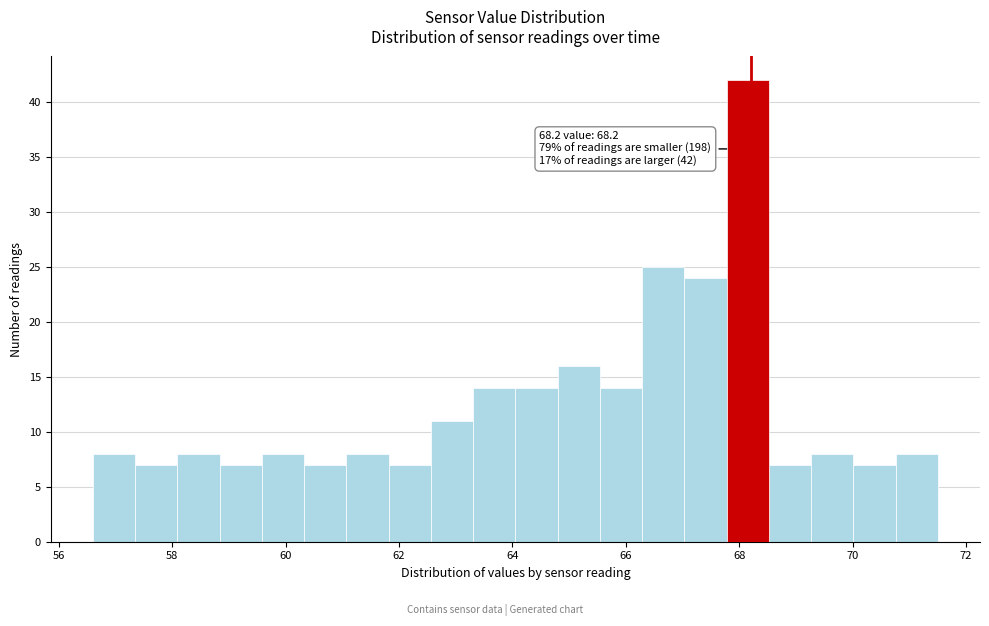

Read against the x-axis, roughly where is the centre of the tallest bar?

68.2